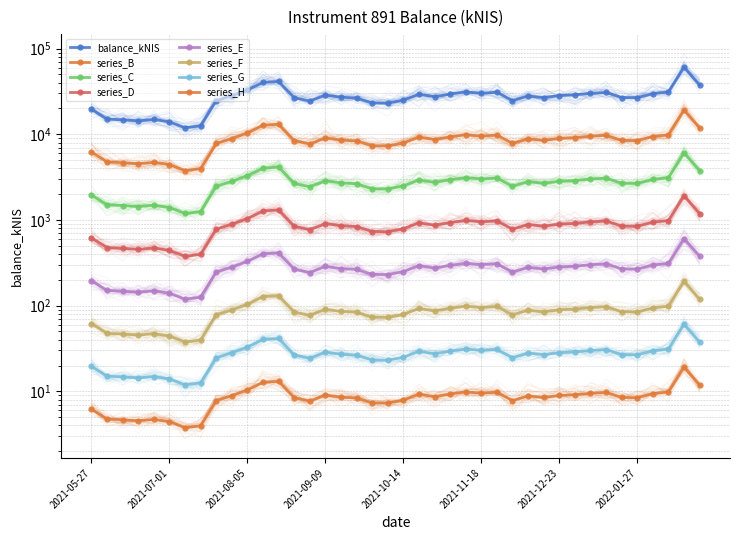

Where is the first local maximum?

2021-06-24